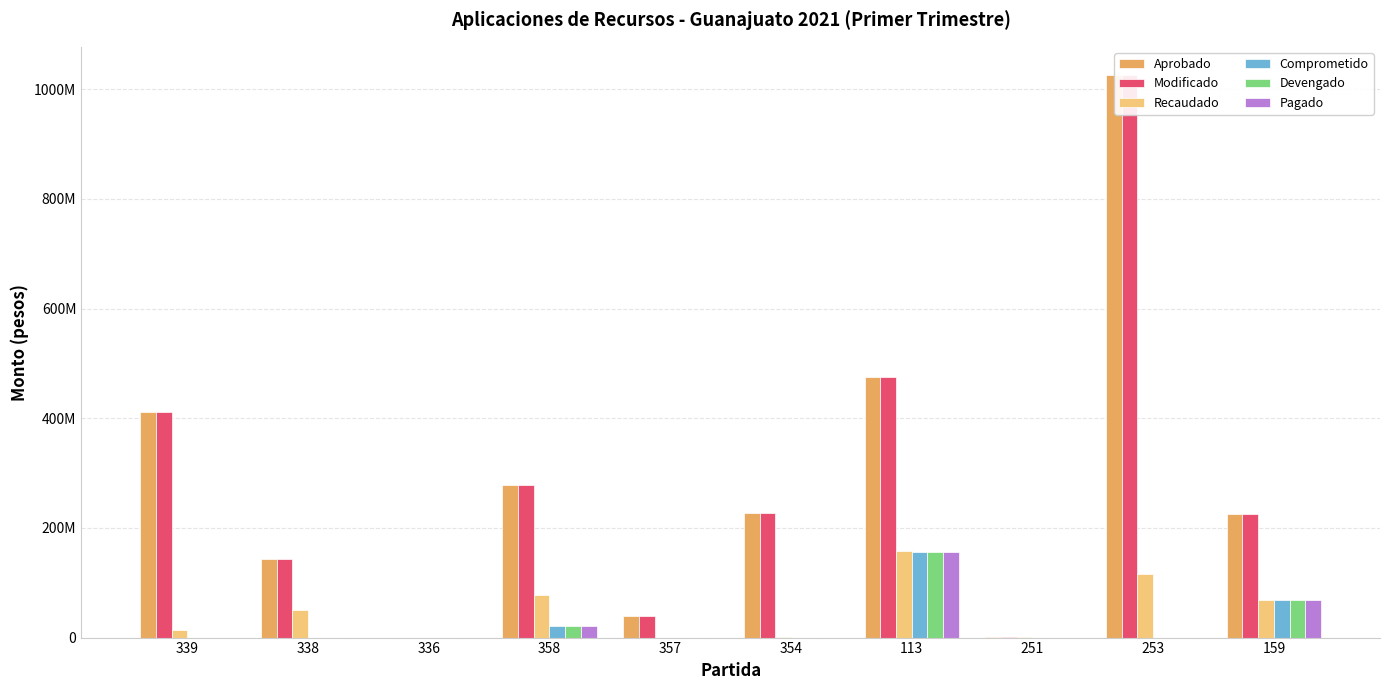

How many groups of bars are there?

10